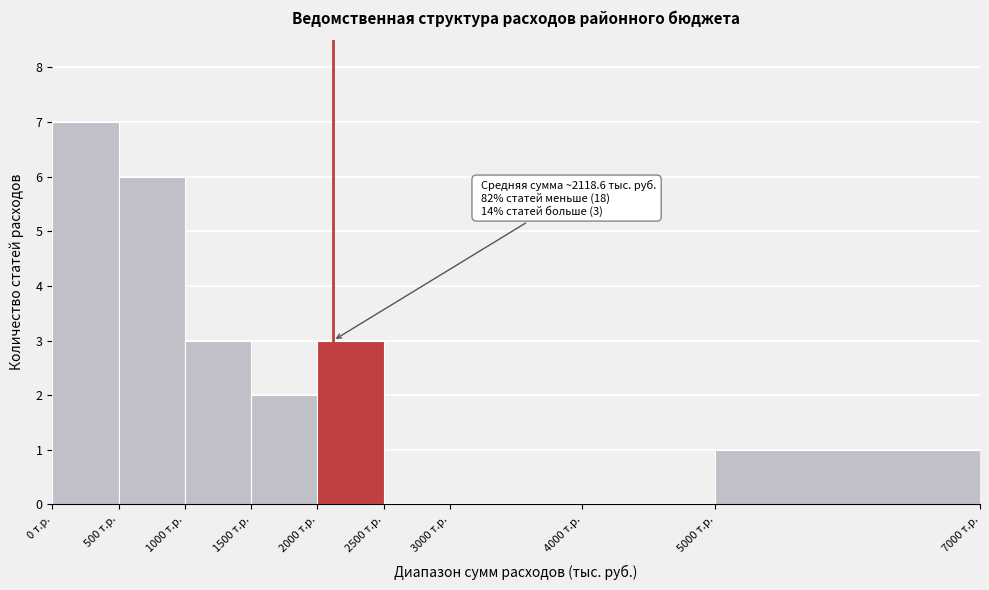

Over which range of the x-axis is the bar tallest?

0 to 500